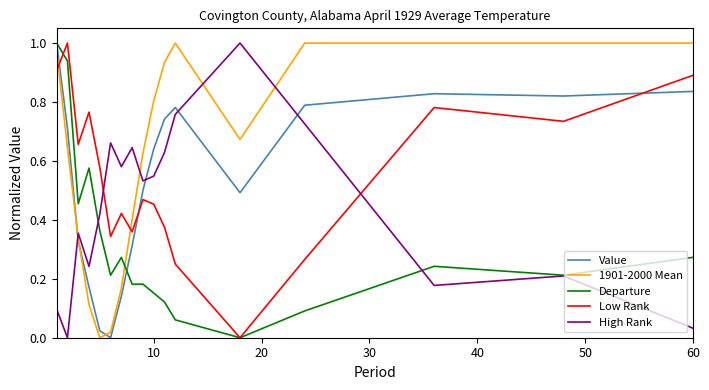

Which series has the largest total across all categories?

1901-2000 Mean